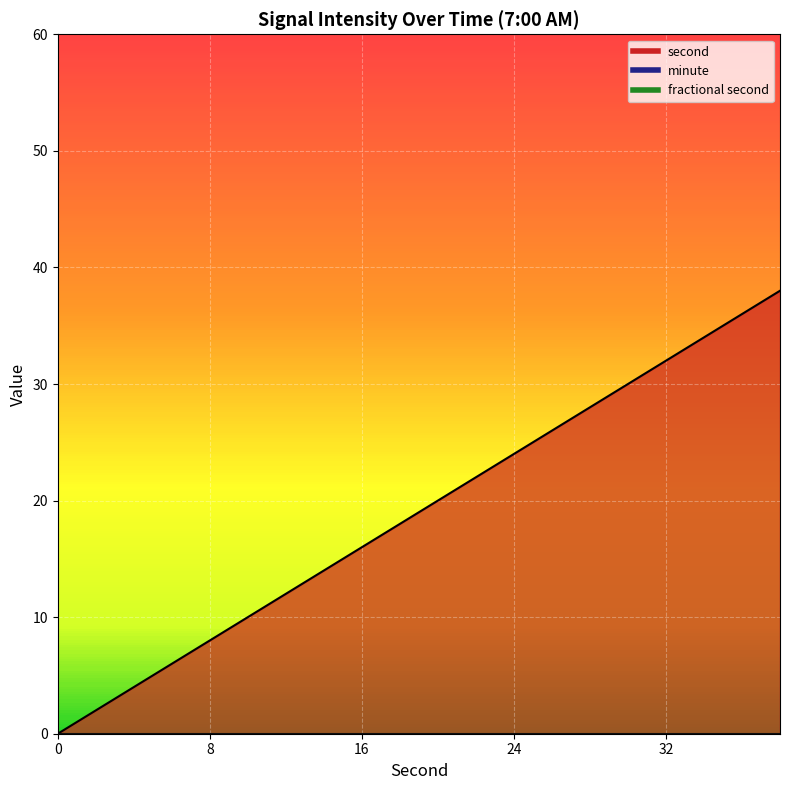

Which series has the largest total across all categories?

second